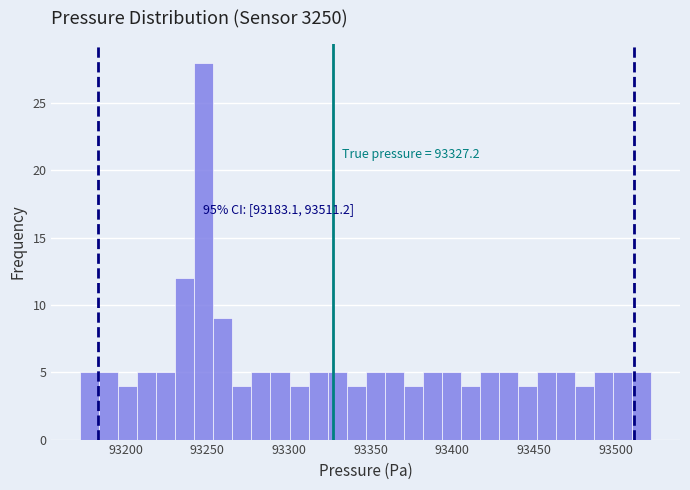

Around what value on the x-axis is the tallest bar? Give the approximate position of its centre, as read against the axis.

93250